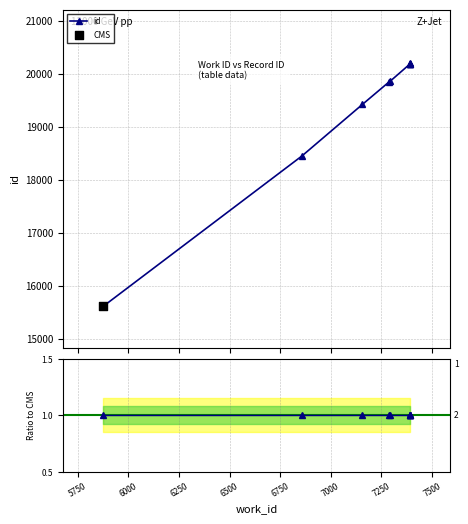

What is the ratio of the value at 7391 to the value at 6858?

1.1